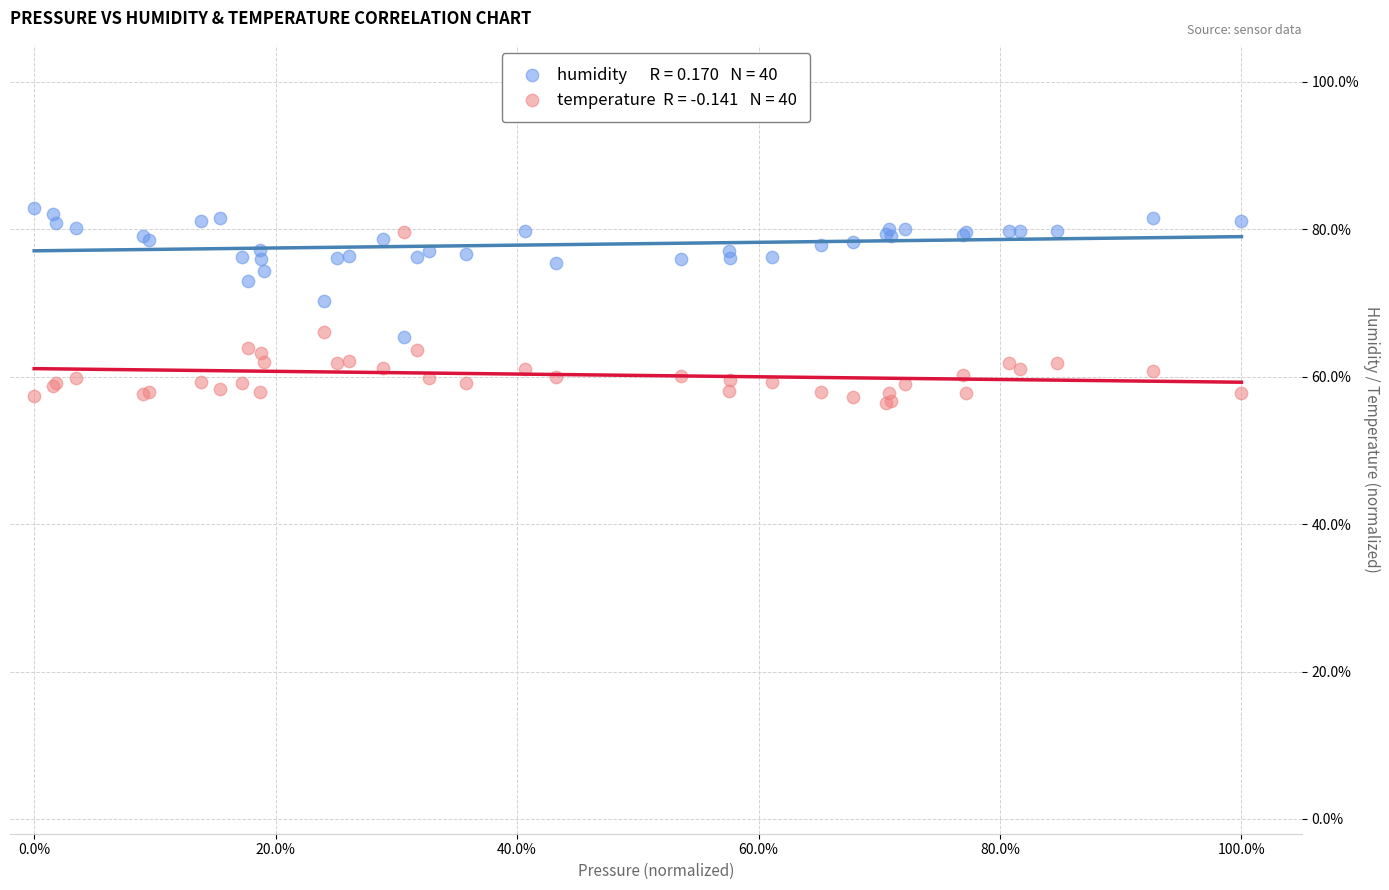

Across all series, what Y value is closest to 69?

70.3